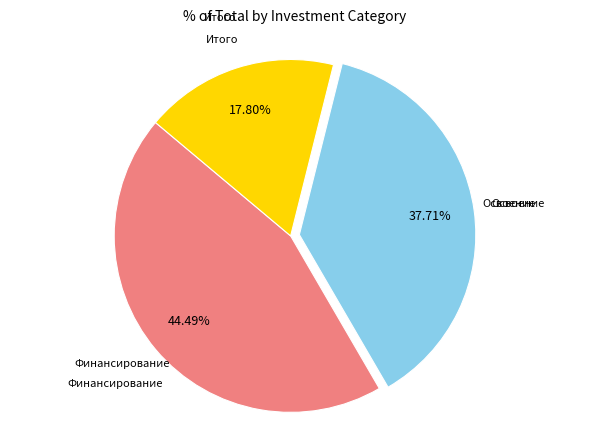

Is there any slice that represents more than half of the pie?

No